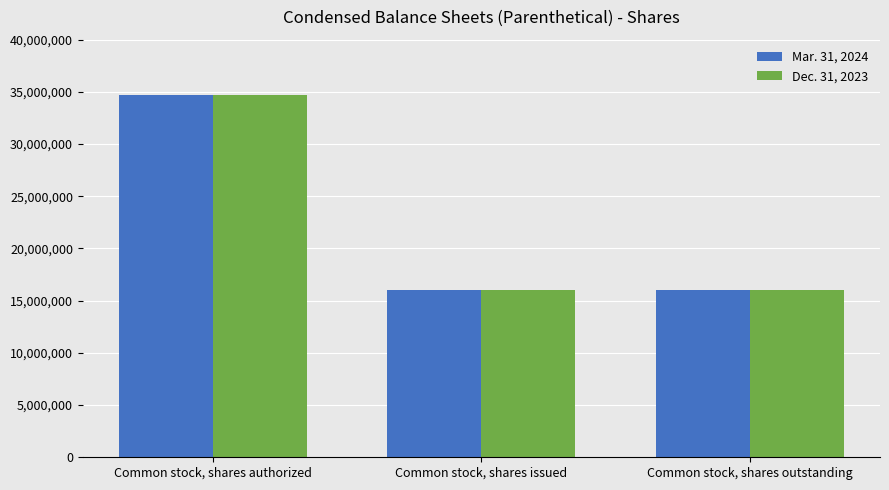

What is the sum of the Dec. 31, 2023 values at Common stock, shares authorized and Common stock, shares issued?

50679189